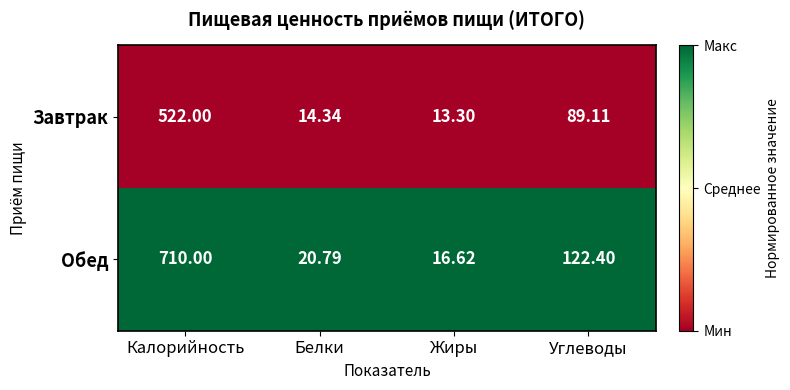

At Углеводы, list the series in order from largest to smallest.

Обед, Завтрак